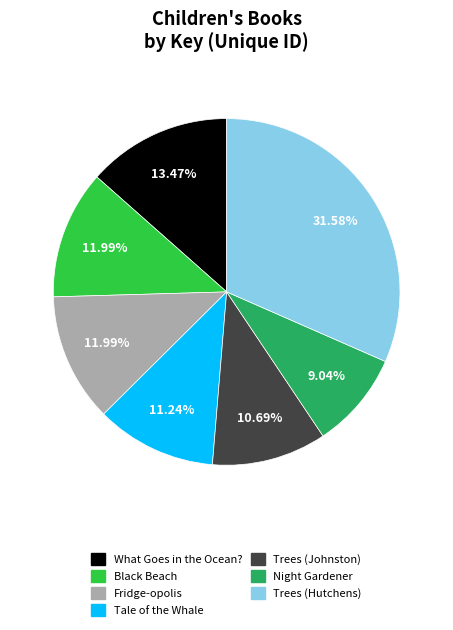

Count the number of slices in the pie.

7